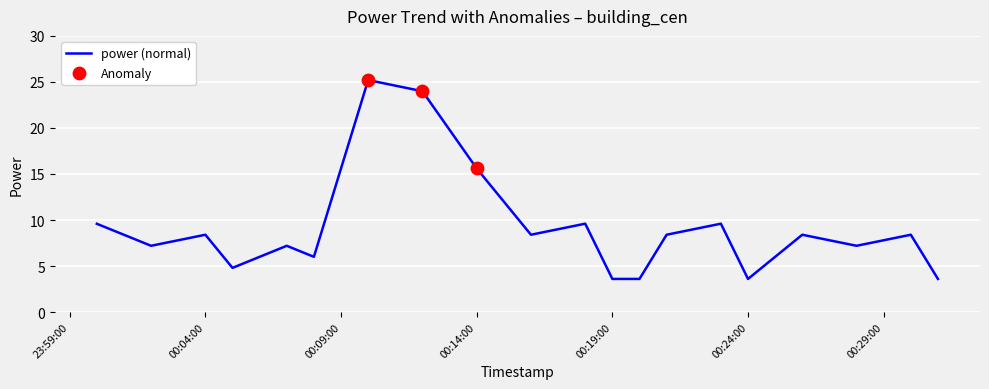

What is the minimum value shown in the chart?

3.6